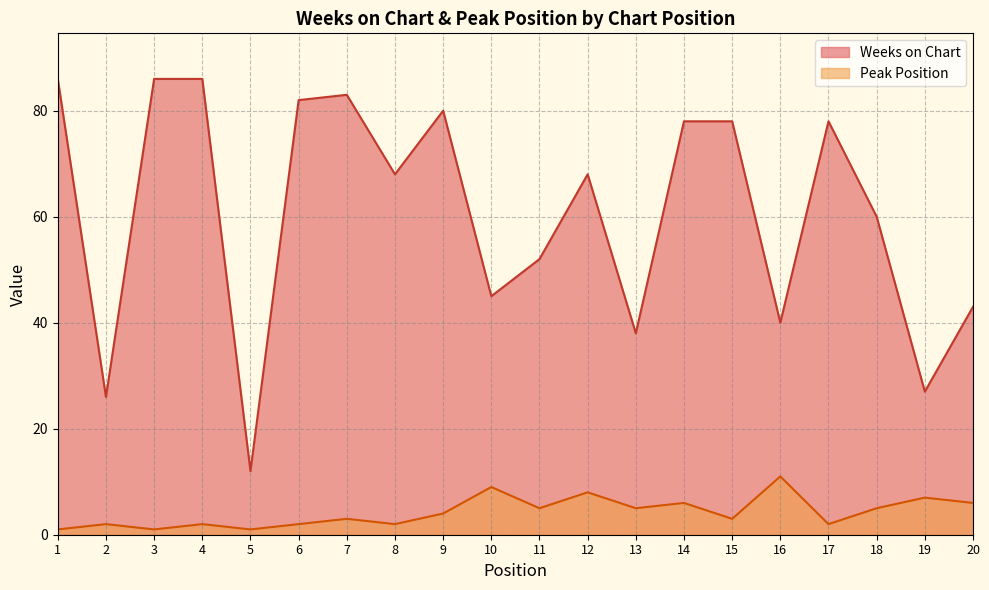

The Weeks on Chart series shows 52 at 11. True or false?

True